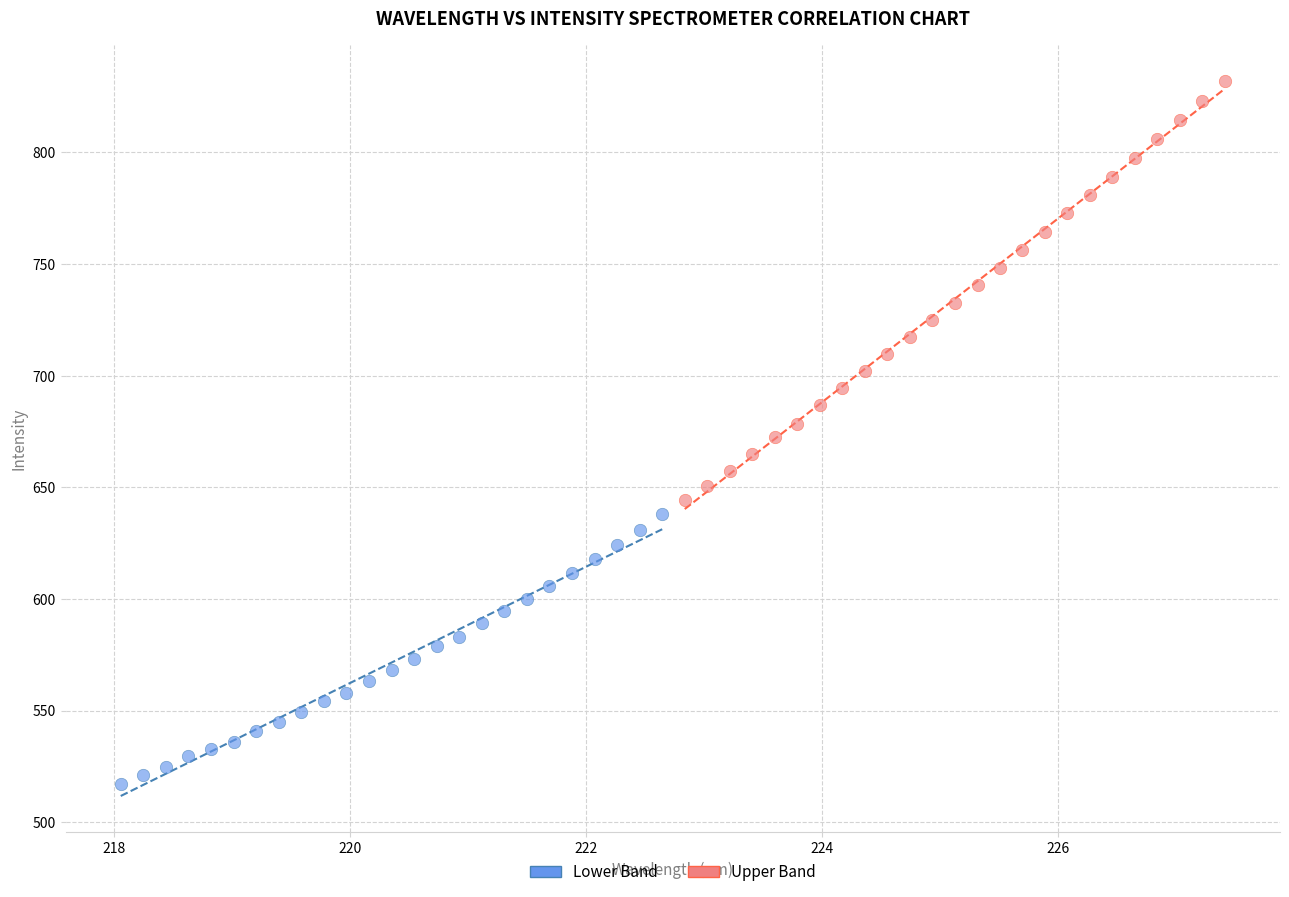

Which series has the largest Y range (max minus min)?

Upper Band